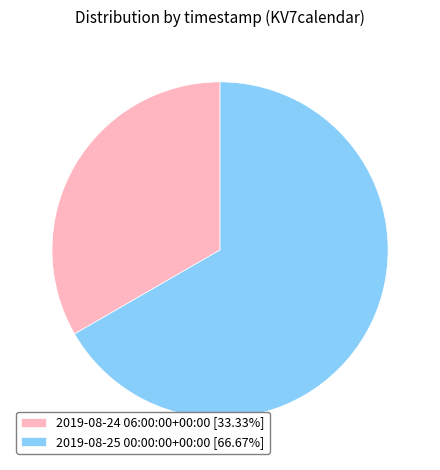

How many segments does this pie chart have?

2